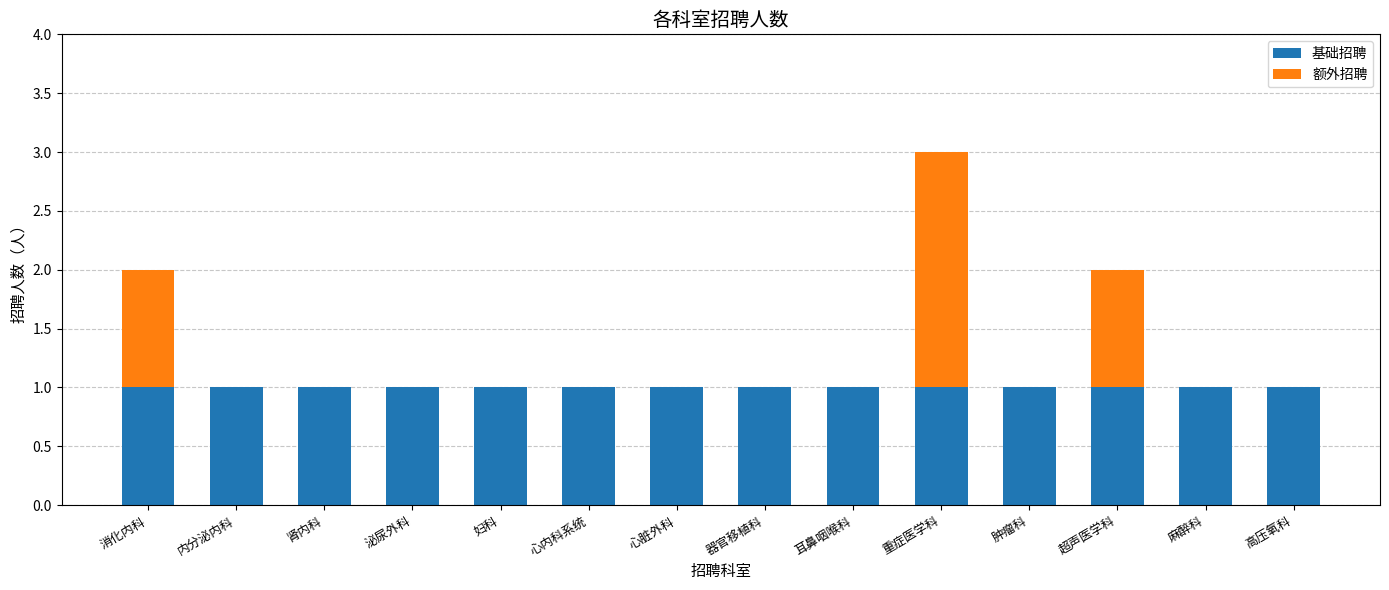

What are all the series names shown in the legend?

基础招聘, 额外招聘